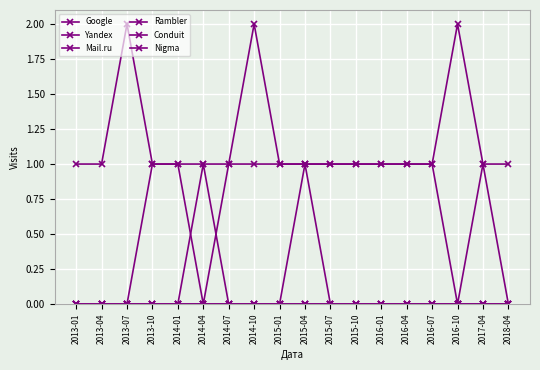

Which series has the largest total across all categories?

Yandex